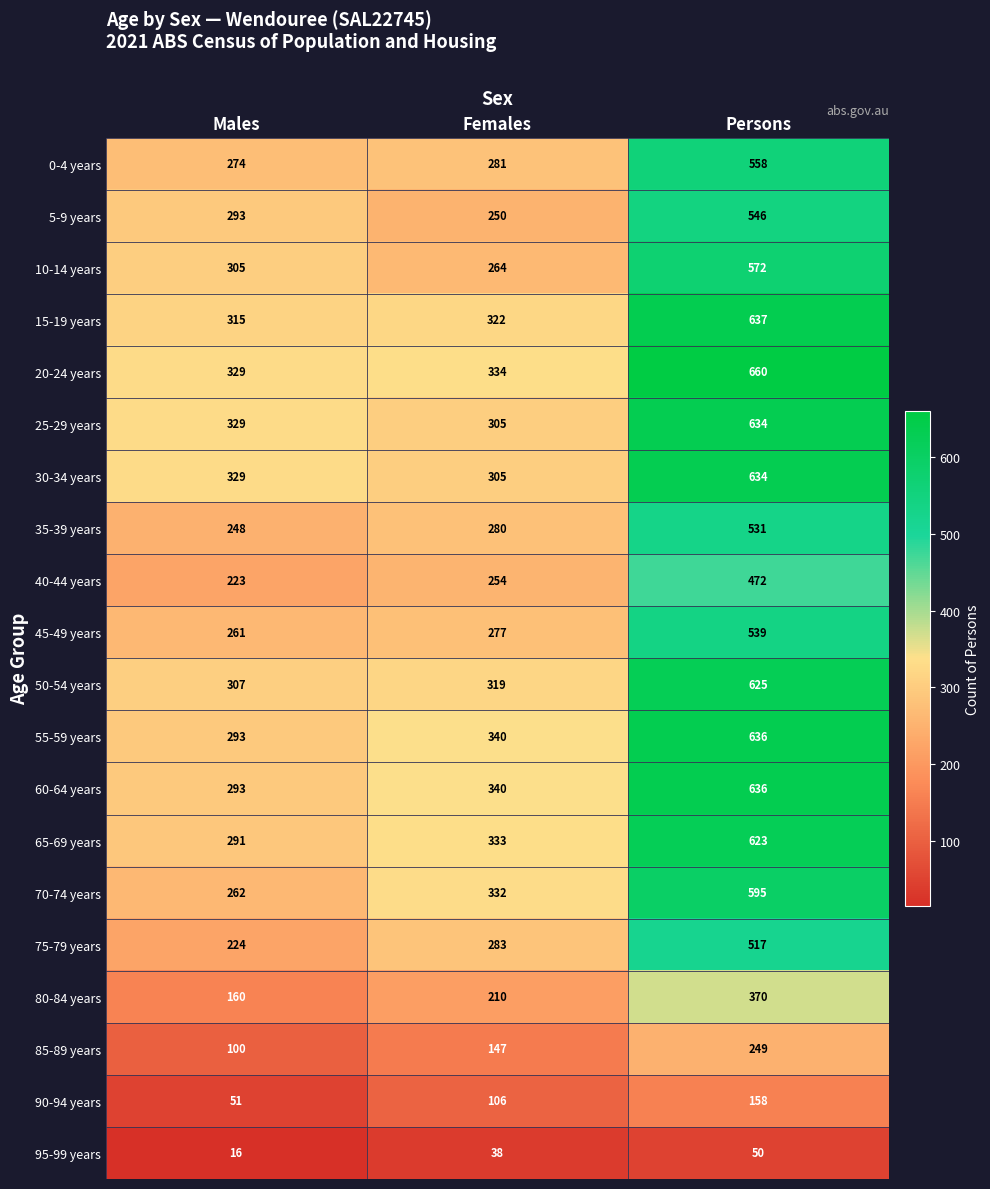

What is the difference between the highest and lowest values at Persons?

610